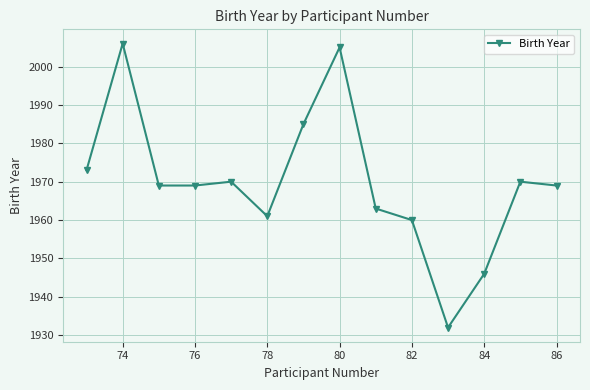

Reading left to right, what are all the values shown in this chart?

1973	2006	1969	1969	1970	1961	1985	2005	1963	1960	1932	1946	1970	1969